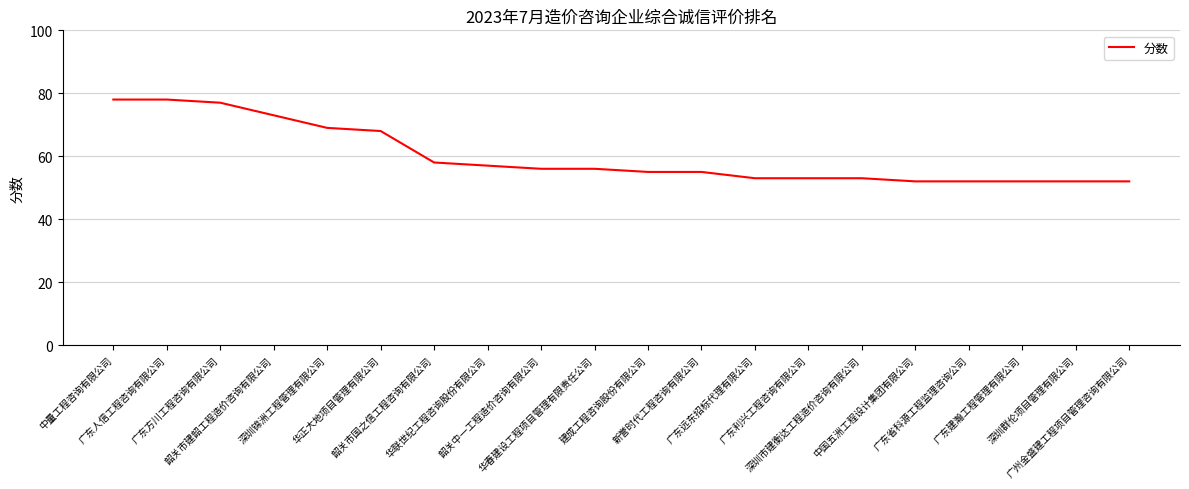

Where is the data nearest to the value 65?

华正大地项目管理有限公司